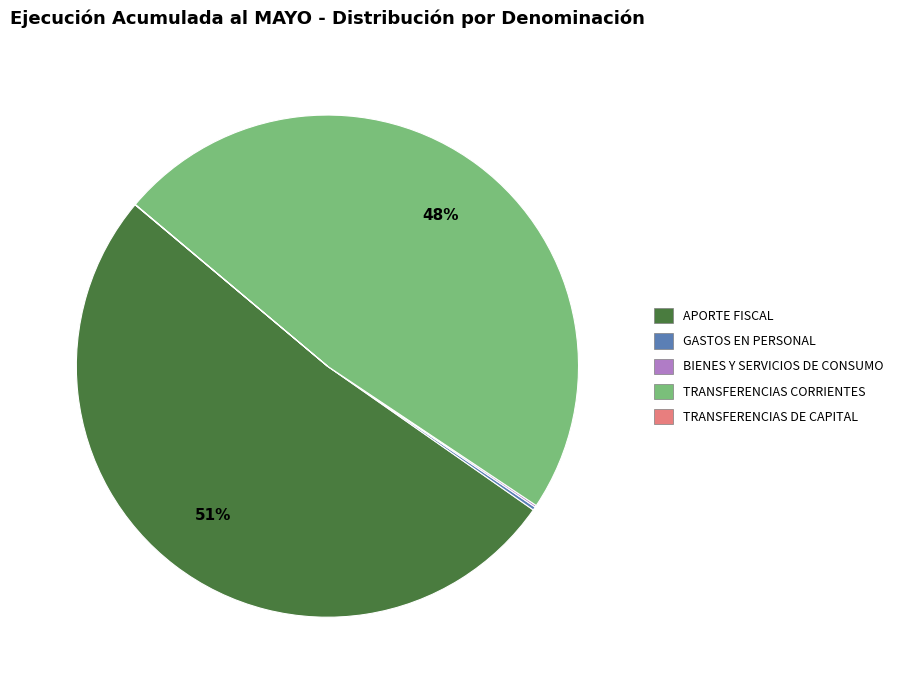

Which slice is the largest?

APORTE FISCAL